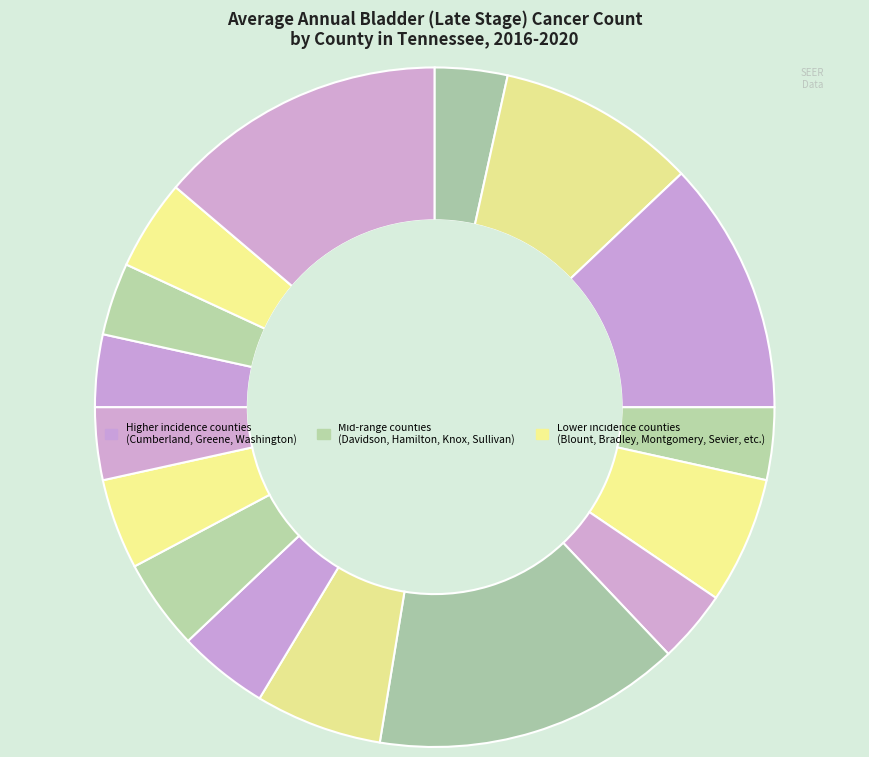

To the nearest percent, what is the average slice percentage?

6%